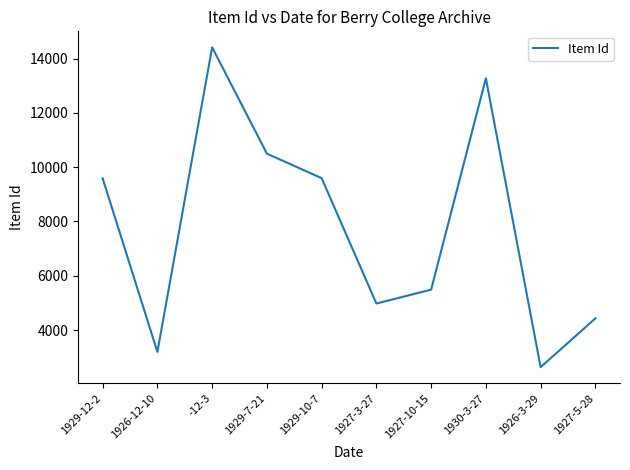

Is it true that the value at 1927-3-27 is 4976?

True